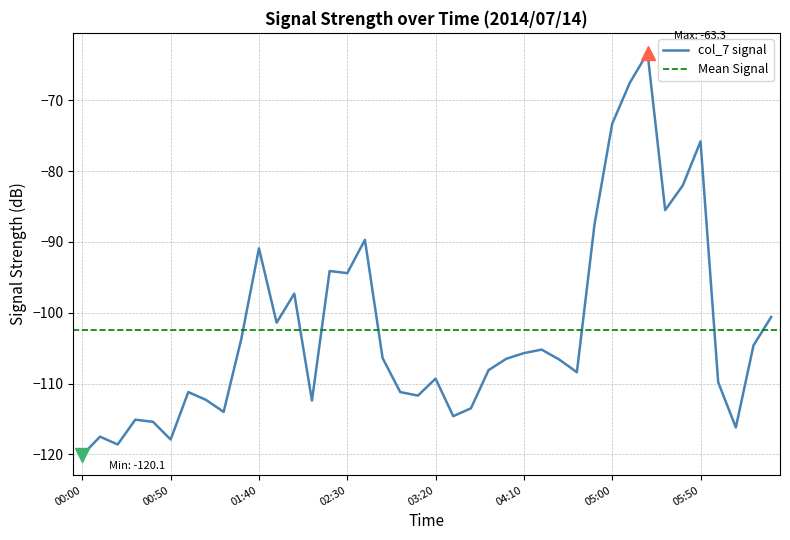

What is the minimum value for col_7 signal?

-120.1